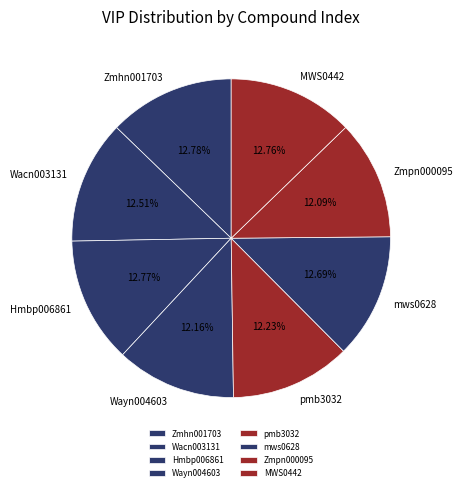

How many slices are in this pie chart?

8